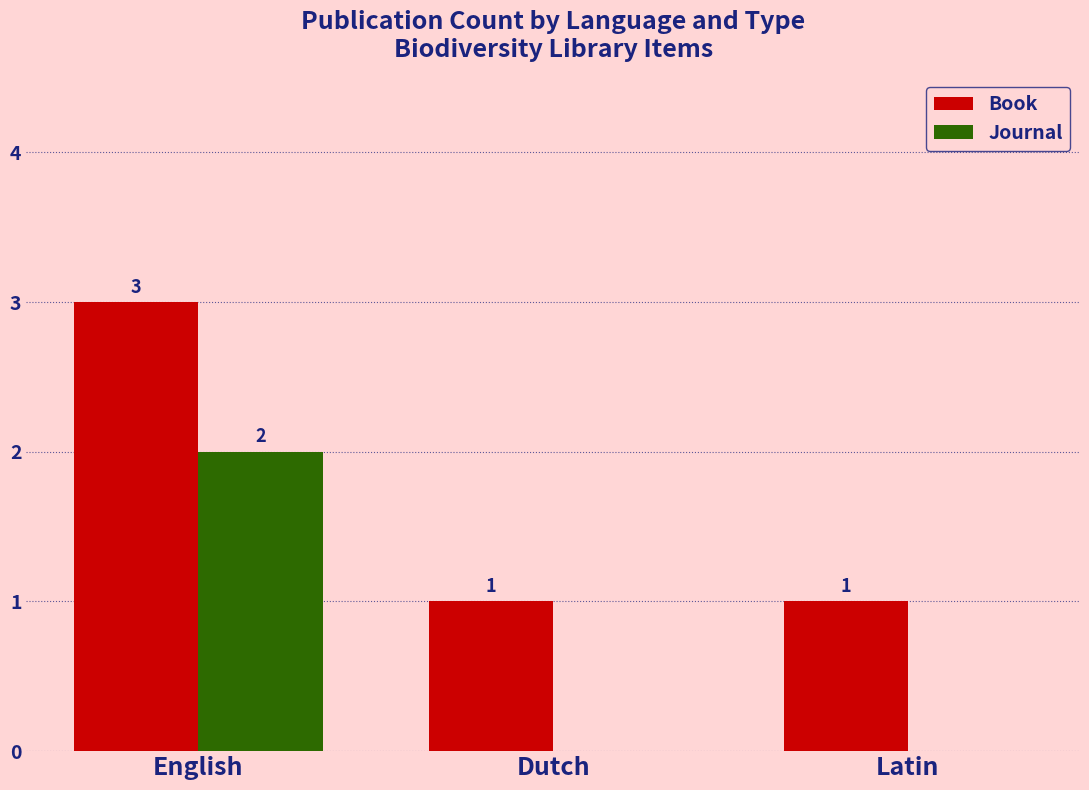

How many data points does each series have?

3